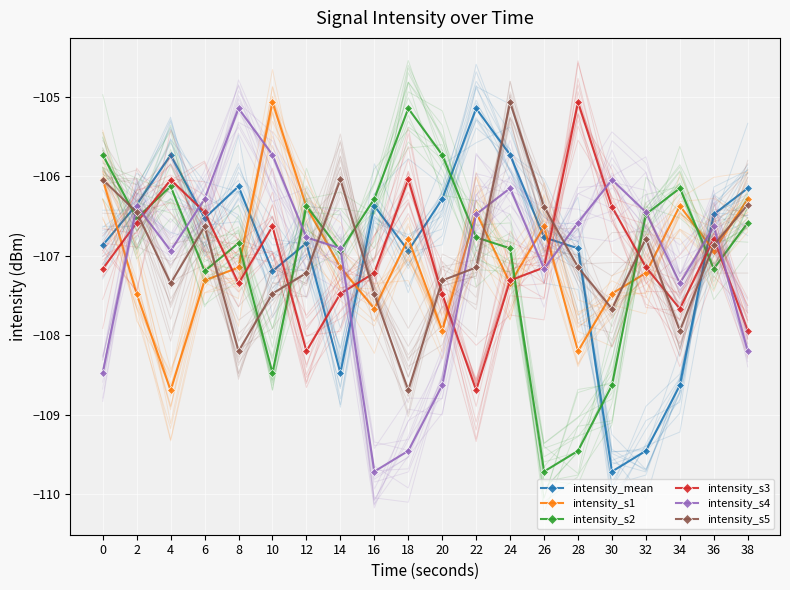

At 8, list the series in order from largest to smallest.

intensity_s4, intensity_mean, intensity_s2, intensity_s1, intensity_s3, intensity_s5